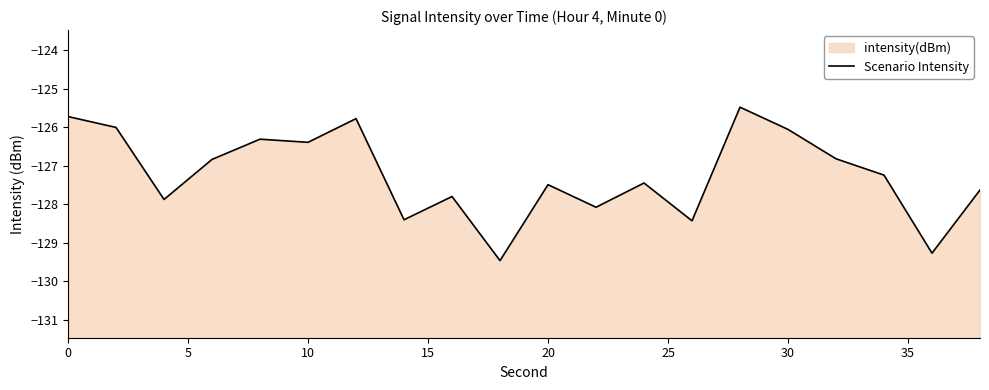

What is the difference between the maximum and minimum values?

4.0